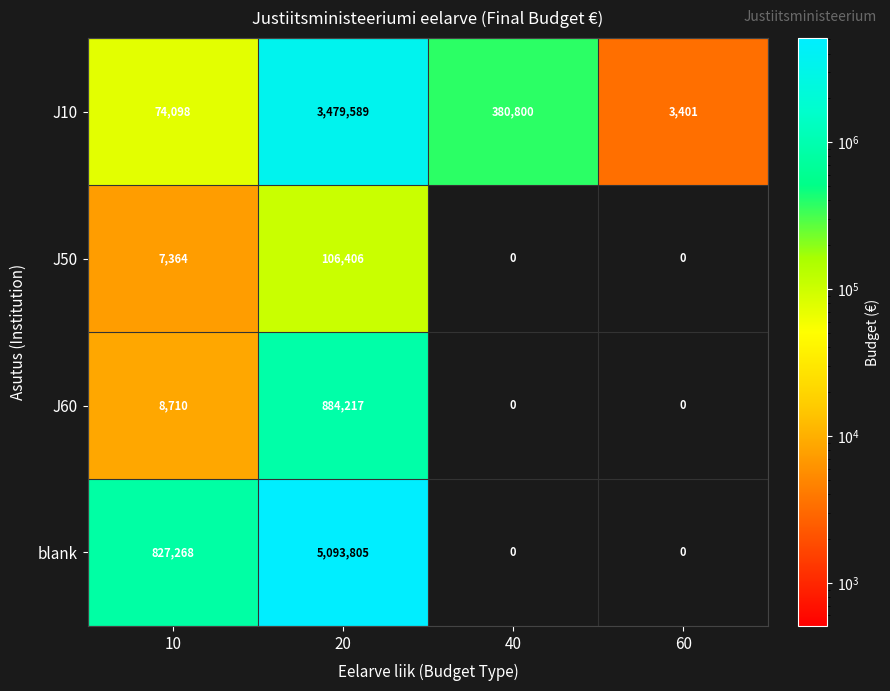

What is the average value of the J60 series?

223232